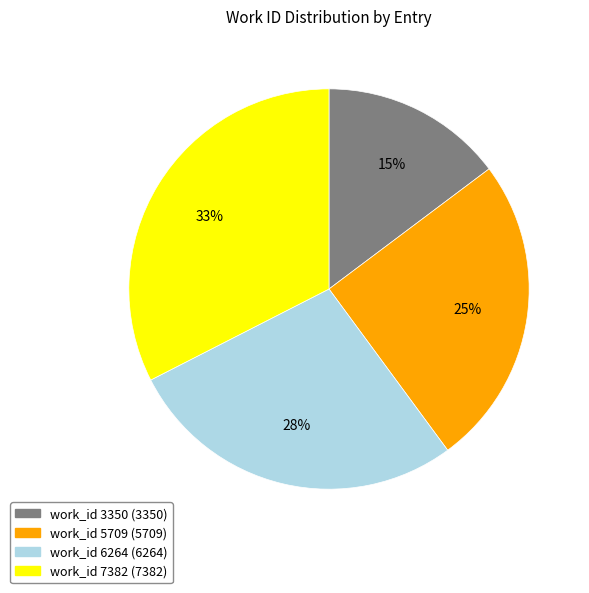

How many segments does this pie chart have?

4